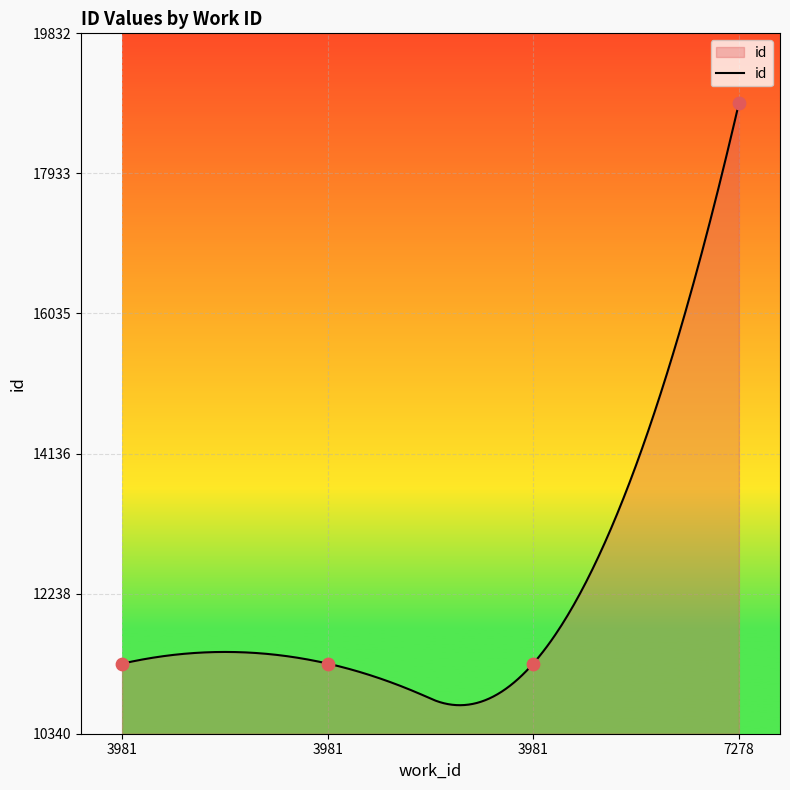

Approximately how many times larger is the value at 7278 compared to 3981?

9.0